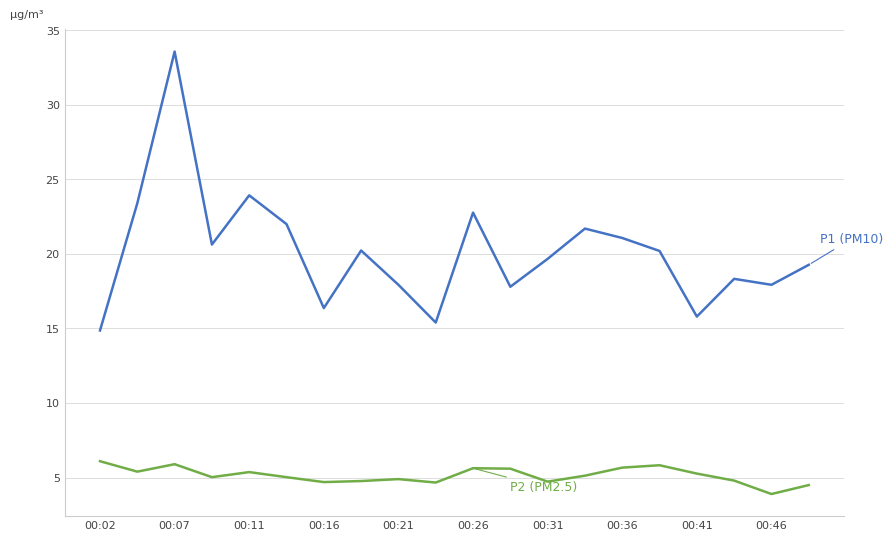

What is the maximum value shown in the chart?

33.6